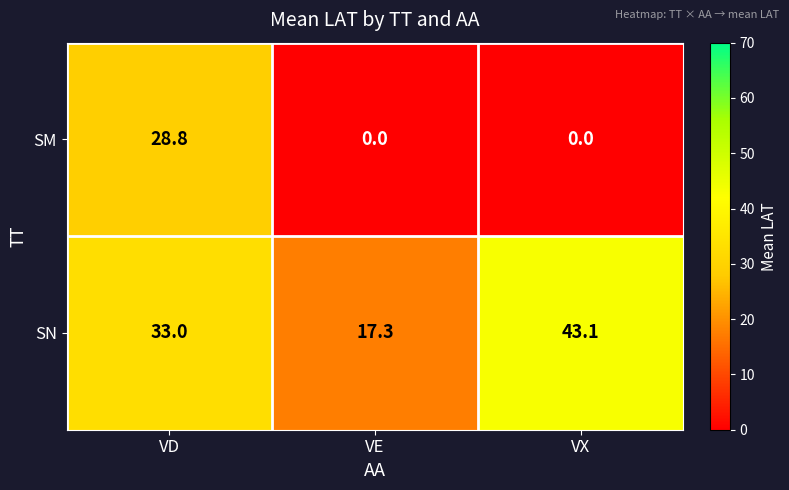

Which series has the widest spread of values?

SM